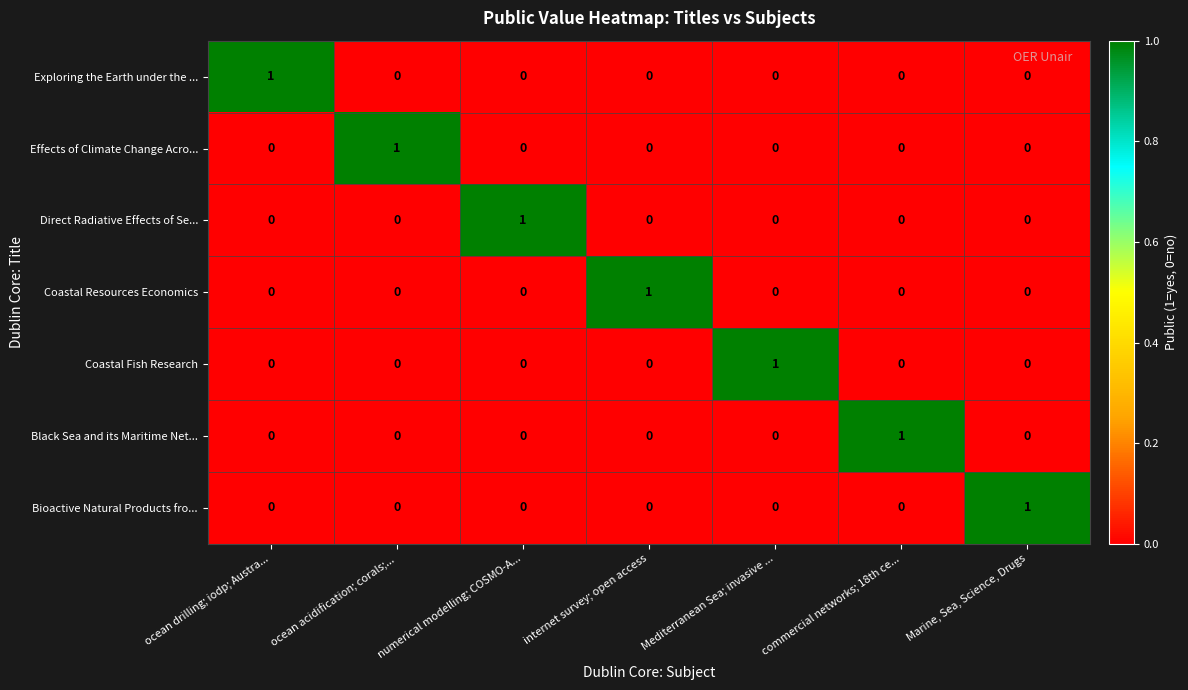

Which category has the highest value in the Coastal Resources Economics series?

internet survey; open access